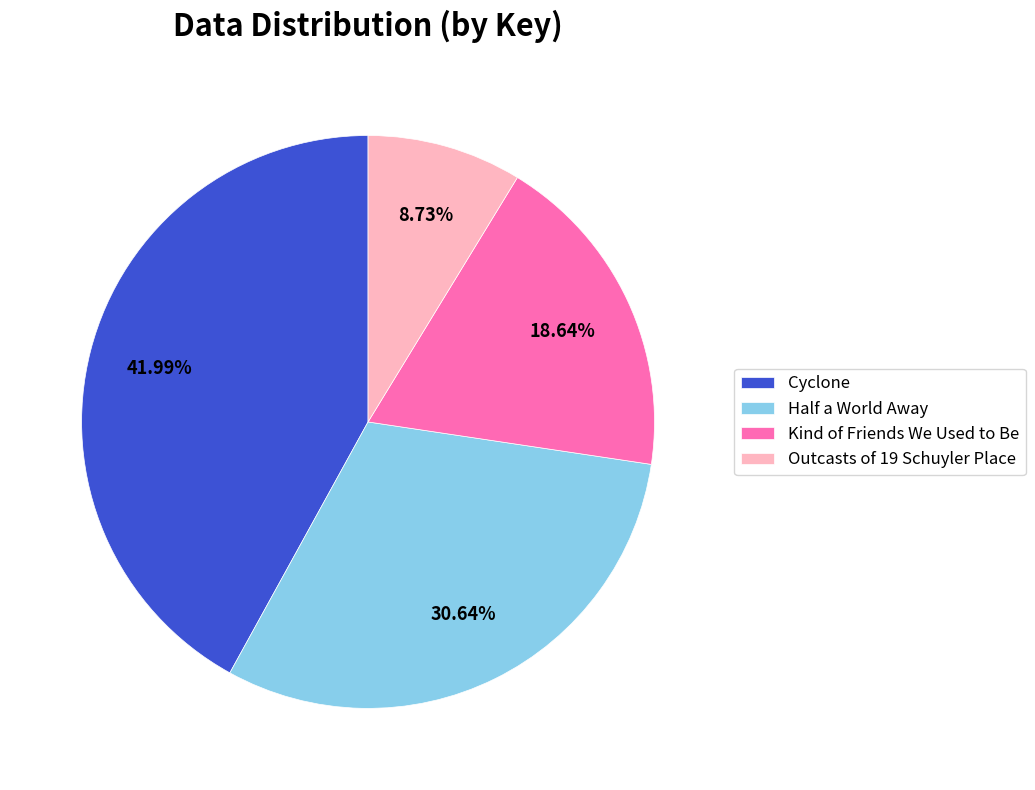

The Half a World Away slice represents 31% of the pie. True or false?

True